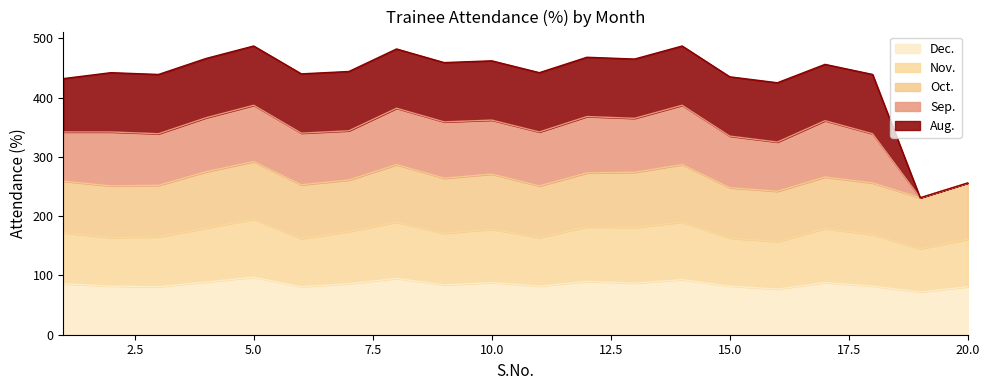

How many categories are shown in the chart?

20